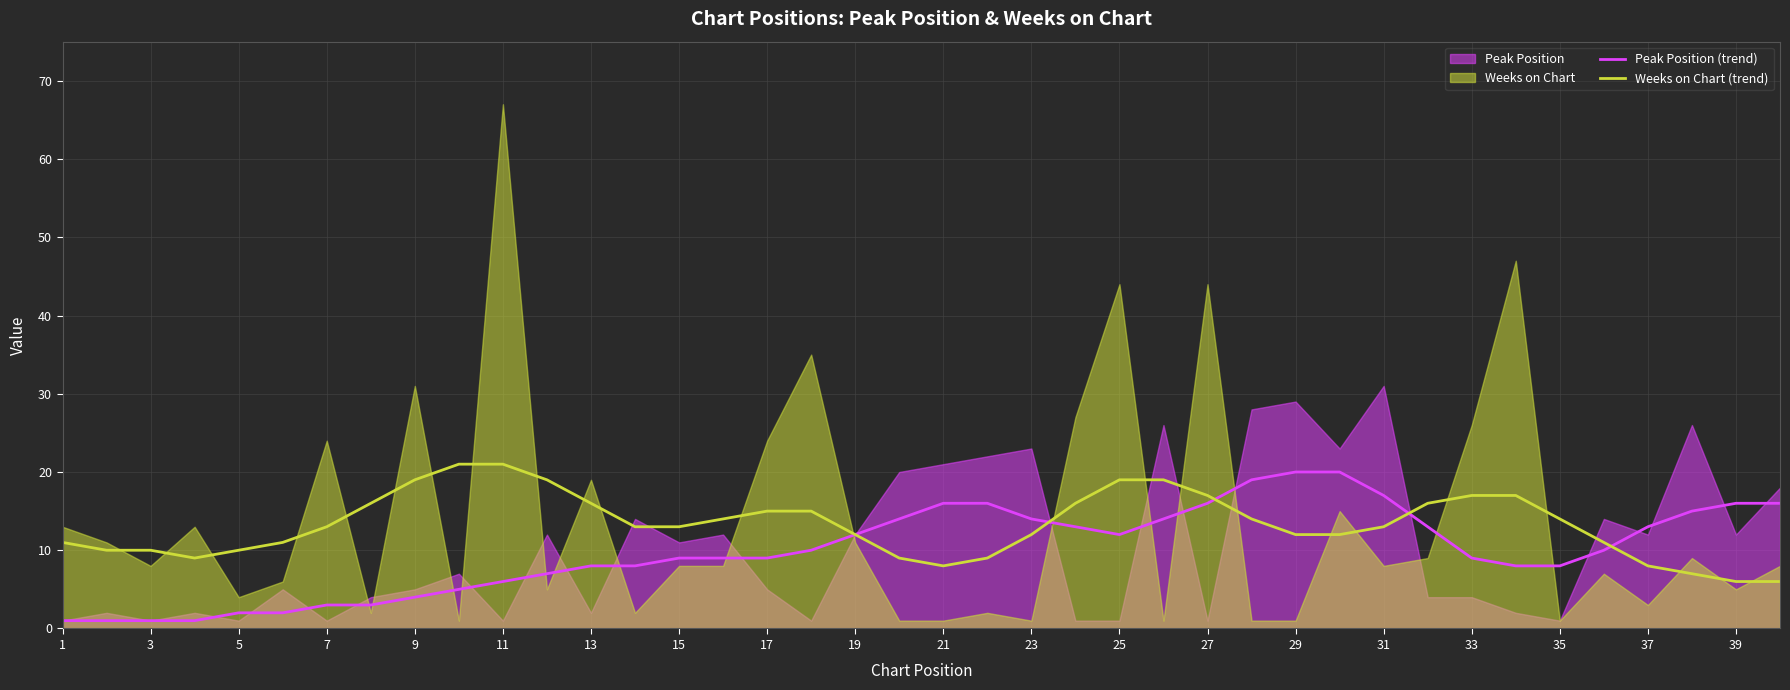

What is the maximum value for Peak Position (trend)?

20